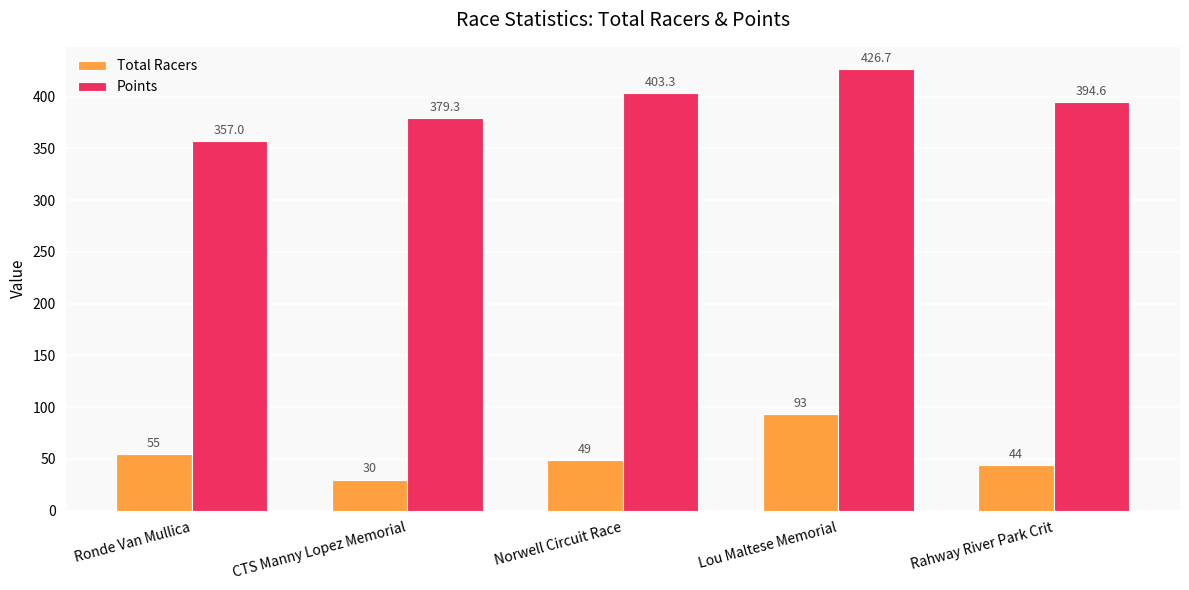

Rank the series at Rahway River Park Crit from highest to lowest value.

Points, Total Racers